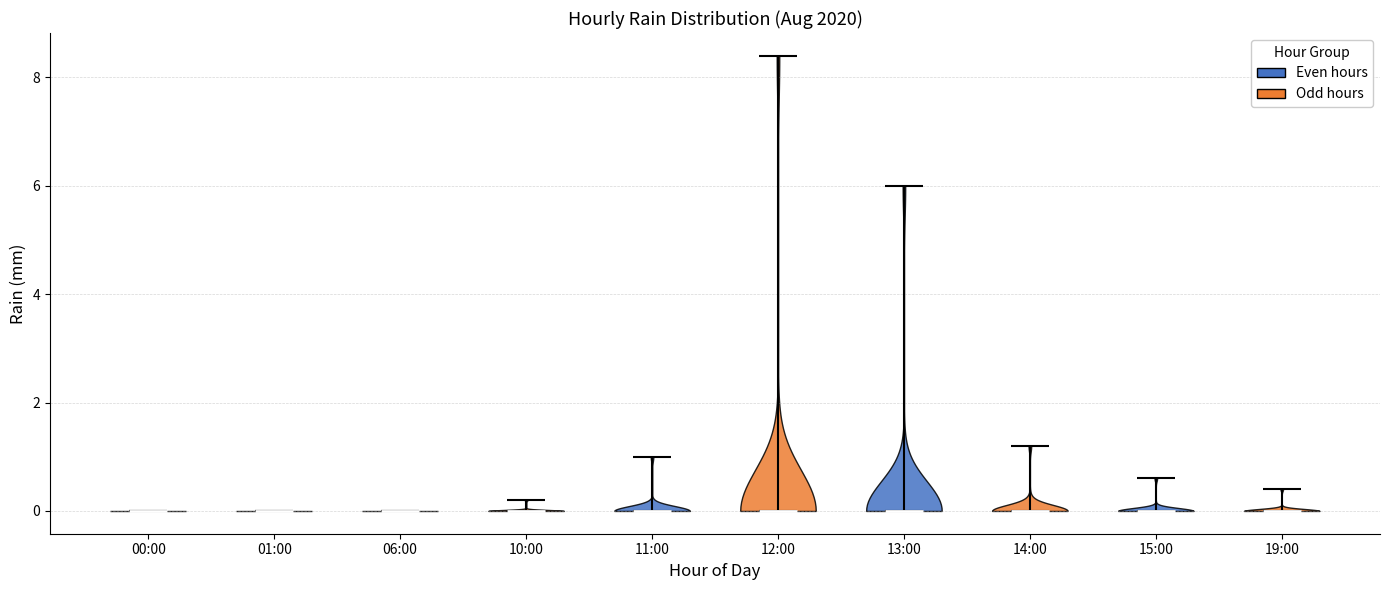

Reading left to right, read every violin against the y-axis: where its median line is, and the lowest and highest points it reaches. The values are not printed on the chart, so give them approximately, as read against the axis.

00:00: median line 0.0, lowest point 0.0, highest point 0.0
01:00: median line 0.0, lowest point 0.0, highest point 0.0
06:00: median line 0.0, lowest point 0.0, highest point 0.0
10:00: median line 0.0, lowest point 0.0, highest point 0.2
11:00: median line 0.0, lowest point 0.0, highest point 1.0
12:00: median line 0.0, lowest point 0.0, highest point 8.4
13:00: median line 0.0, lowest point 0.0, highest point 6.0
14:00: median line 0.0, lowest point 0.0, highest point 1.2
15:00: median line 0.0, lowest point 0.0, highest point 0.6
19:00: median line 0.0, lowest point 0.0, highest point 0.4